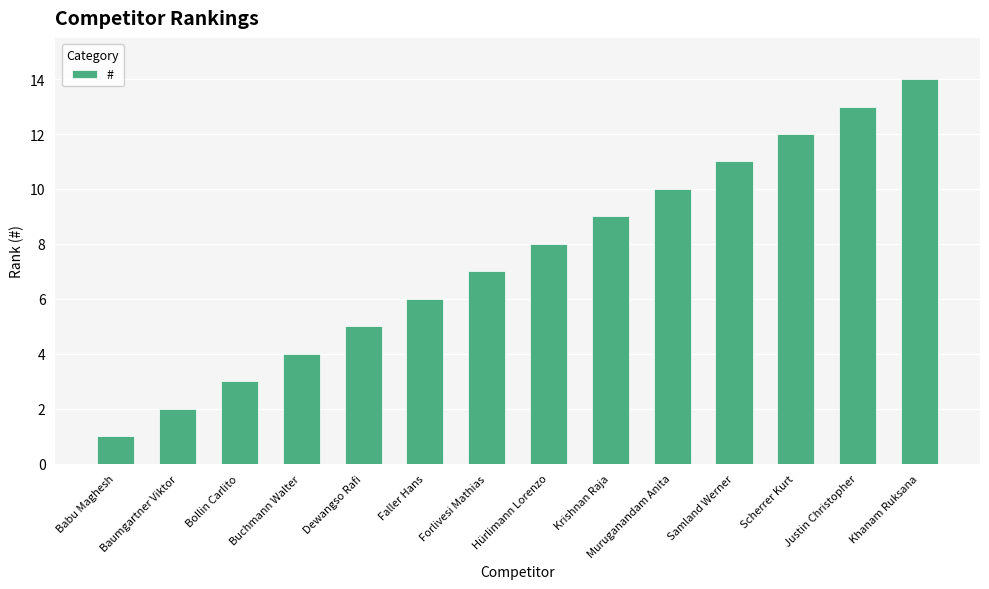

The chart shows a value of 13 at Krishnan Raja. True or false?

False